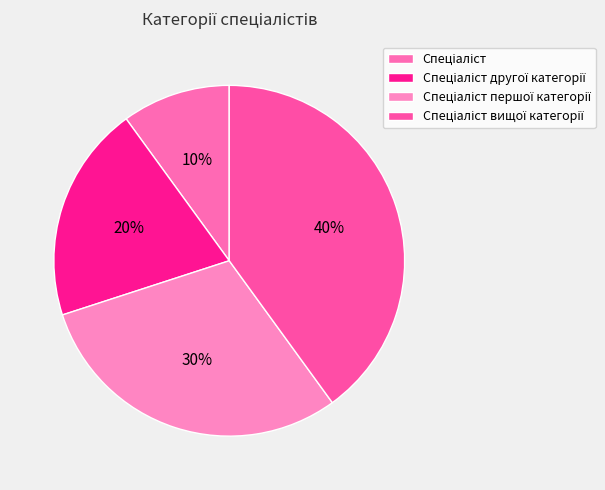

Count the number of slices in the pie.

4